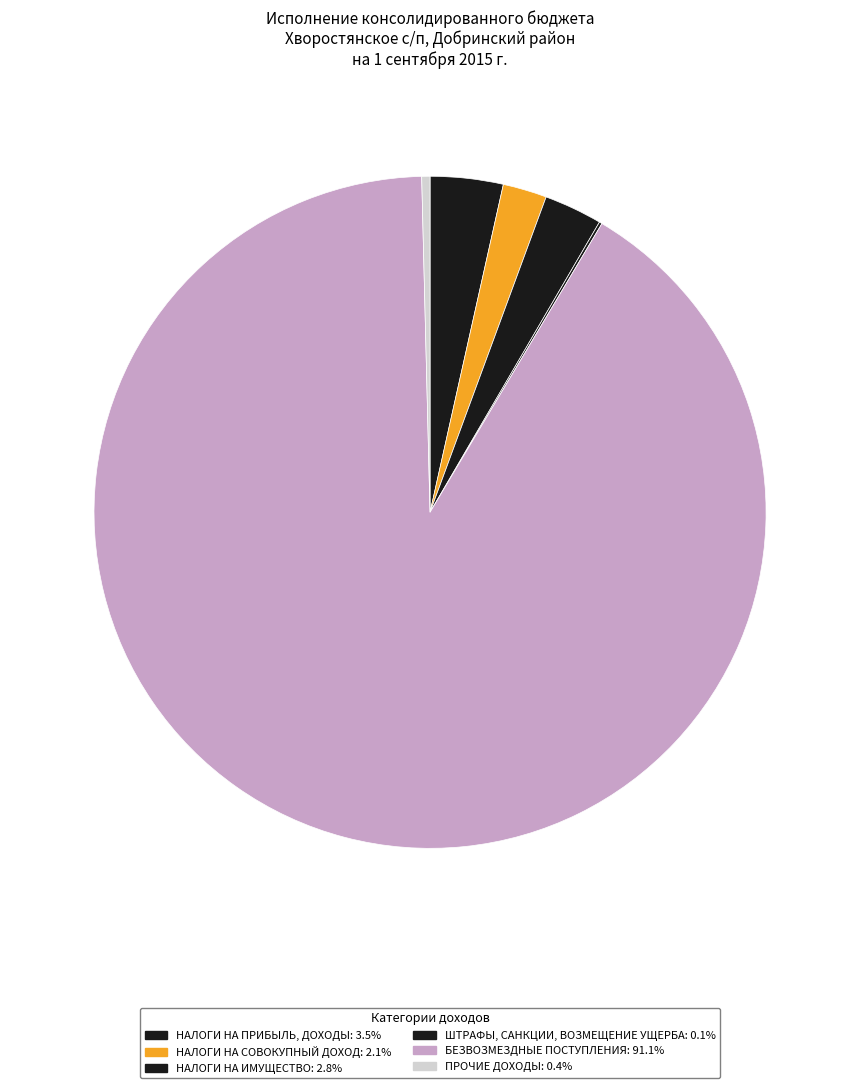

Rank the categories by value from highest to lowest.

БЕЗВОЗМЕЗДНЫЕ ПОСТУПЛЕНИЯ, НАЛОГИ НА ПРИБЫЛЬ, ДОХОДЫ, НАЛОГИ НА ИМУЩЕСТВО, НАЛОГИ НА СОВОКУПНЫЙ ДОХОД, ПРОЧИЕ ДОХОДЫ, ШТРАФЫ, САНКЦИИ, ВОЗМЕЩЕНИЕ УЩЕРБА